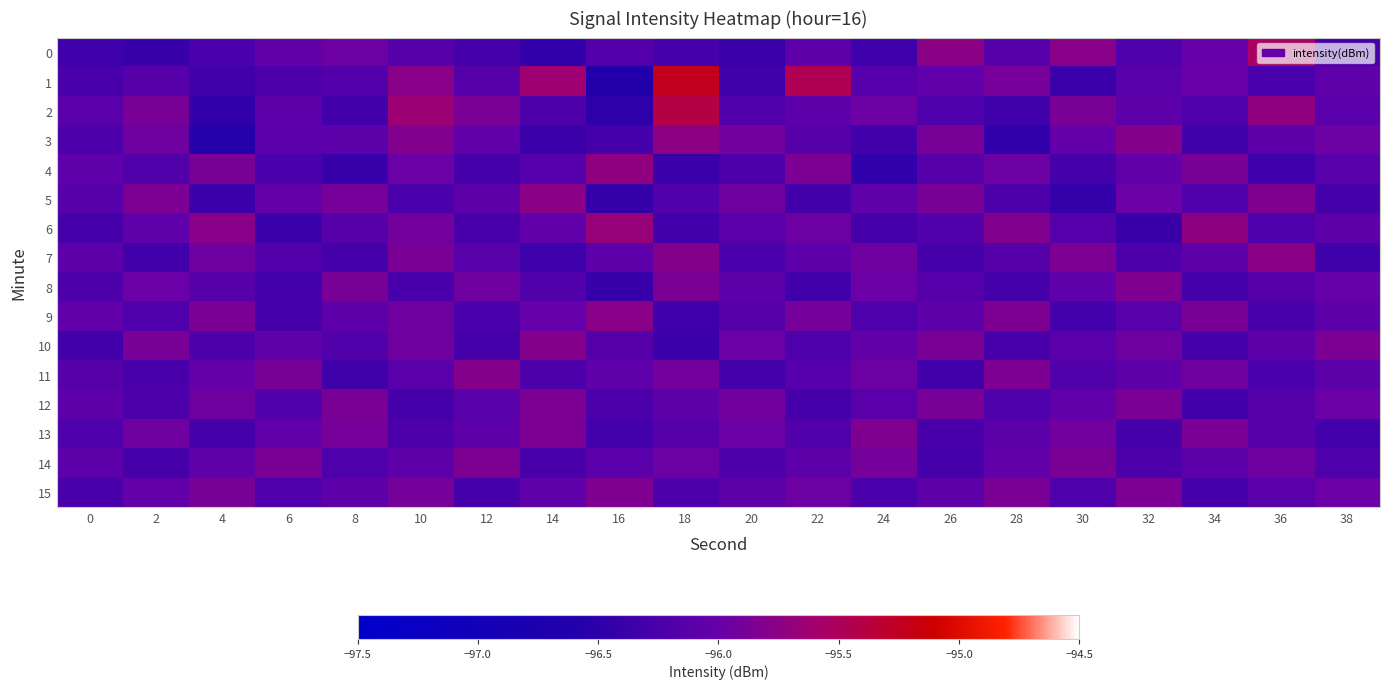

What is the total value across all series at 36?

-1536.7